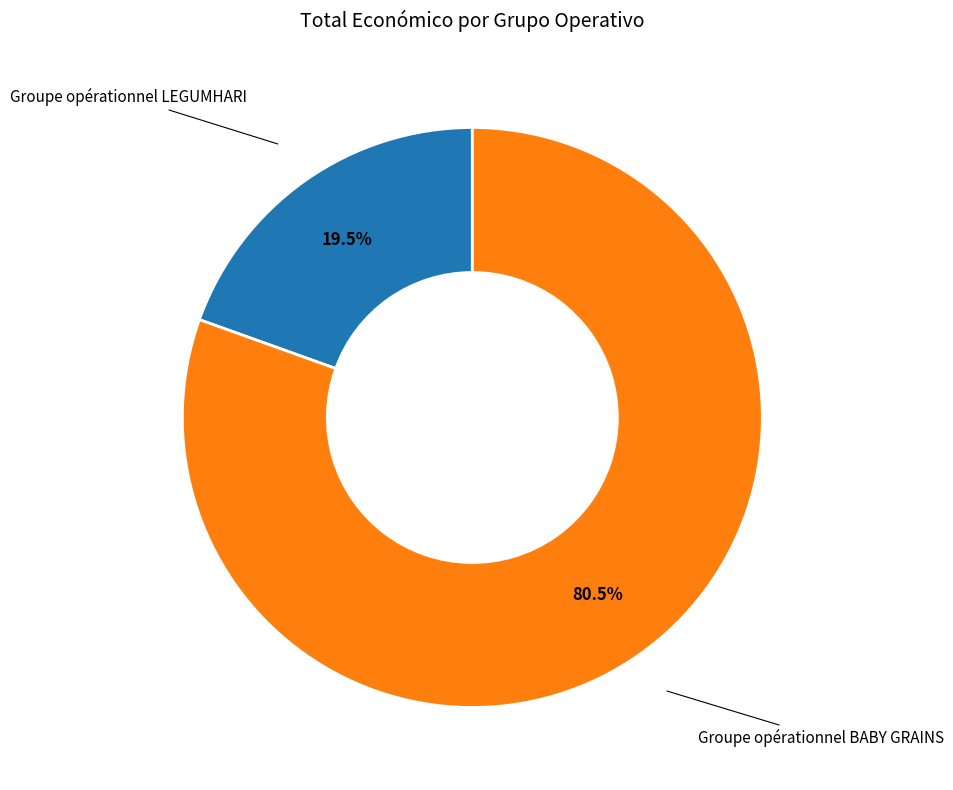

Is there a majority slice in this chart?

Yes